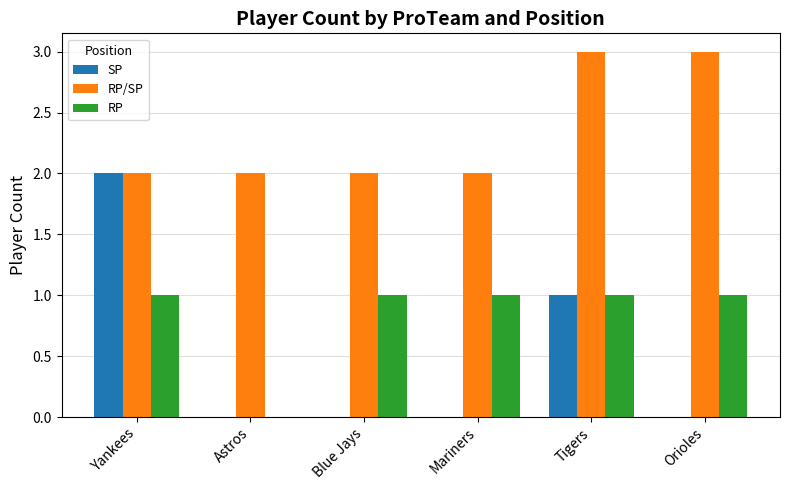

Reading left to right, list all the values displayed in this chart.

SP: Yankees=2	Astros=0	Blue Jays=0	Mariners=0	Tigers=1	Orioles=0
RP/SP: Yankees=2	Astros=2	Blue Jays=2	Mariners=2	Tigers=3	Orioles=3
RP: Yankees=1	Astros=0	Blue Jays=1	Mariners=1	Tigers=1	Orioles=1